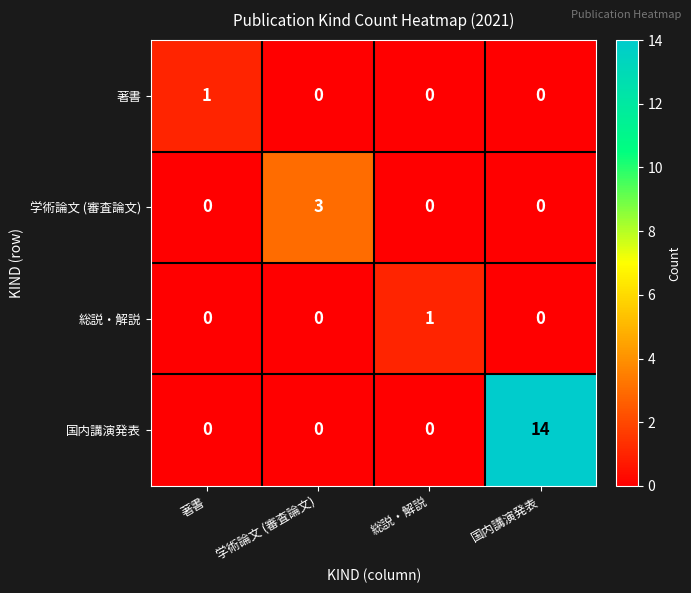

Count the 総説・解説 values in the range 0 to 1.

4